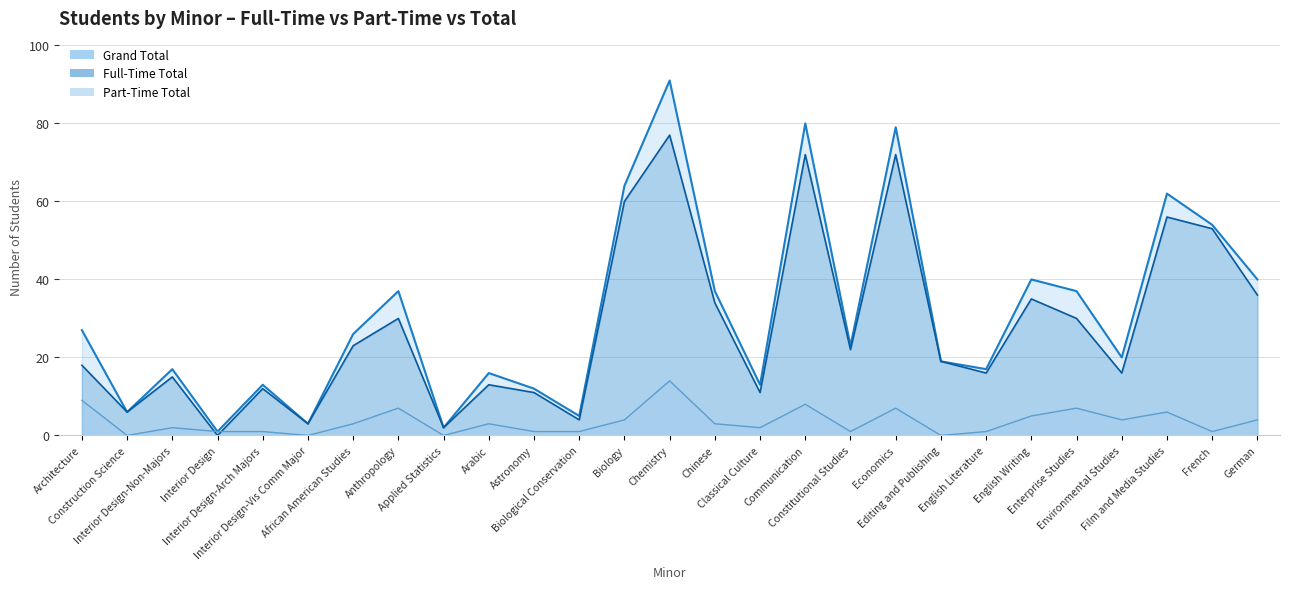

After their last crossing, which series has the higher values: Part-Time Total or Full-Time Total?

Full-Time Total